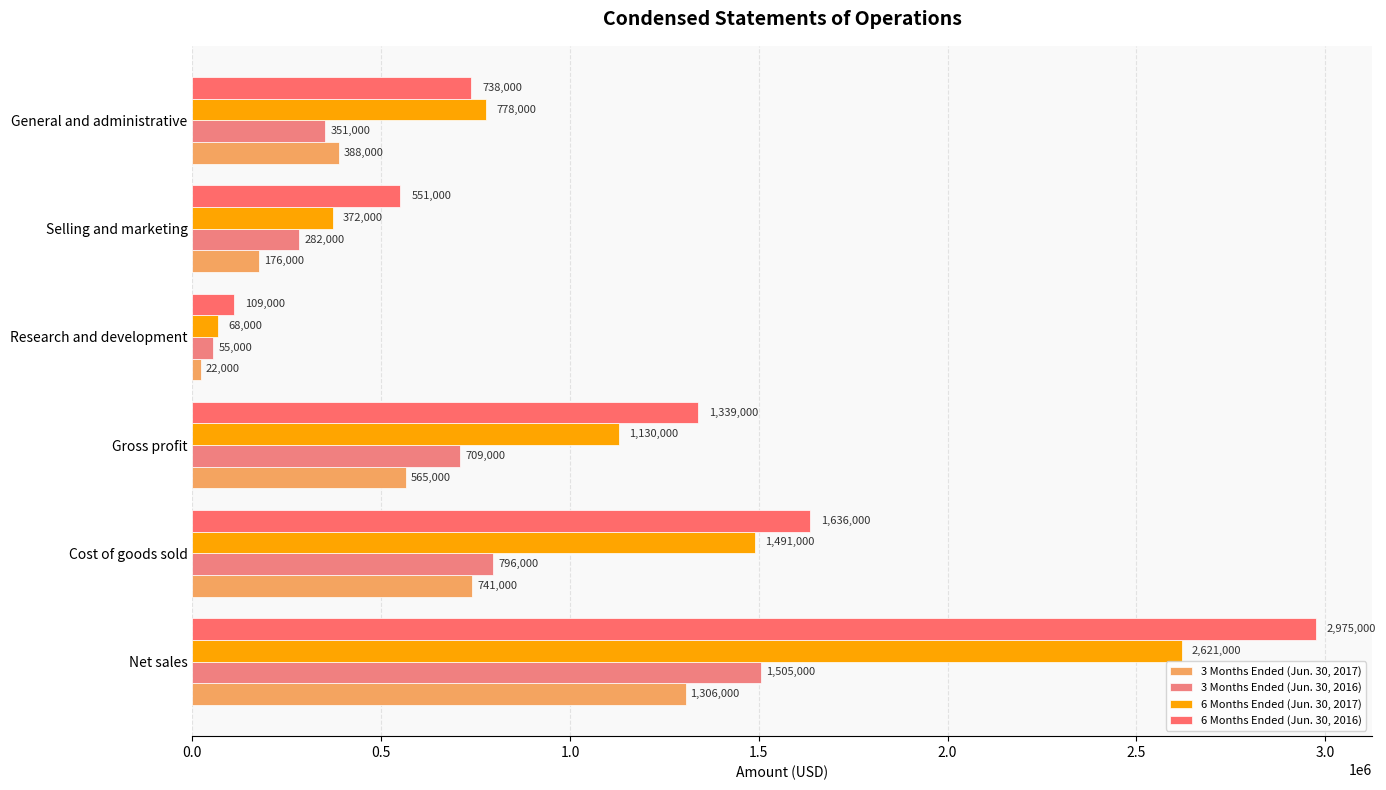

How many data points does each series have?

6